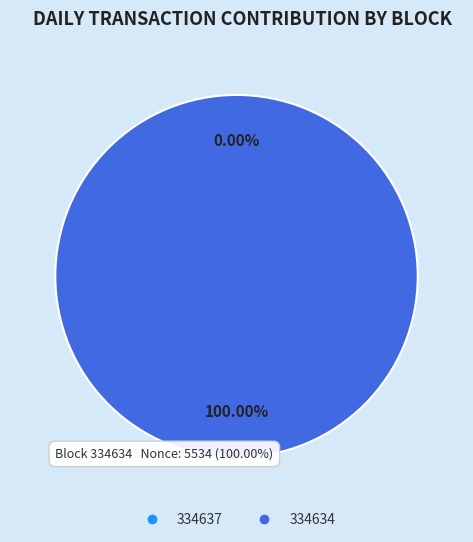

Combined, do 334634 and 334637 account for over 50%?

Yes